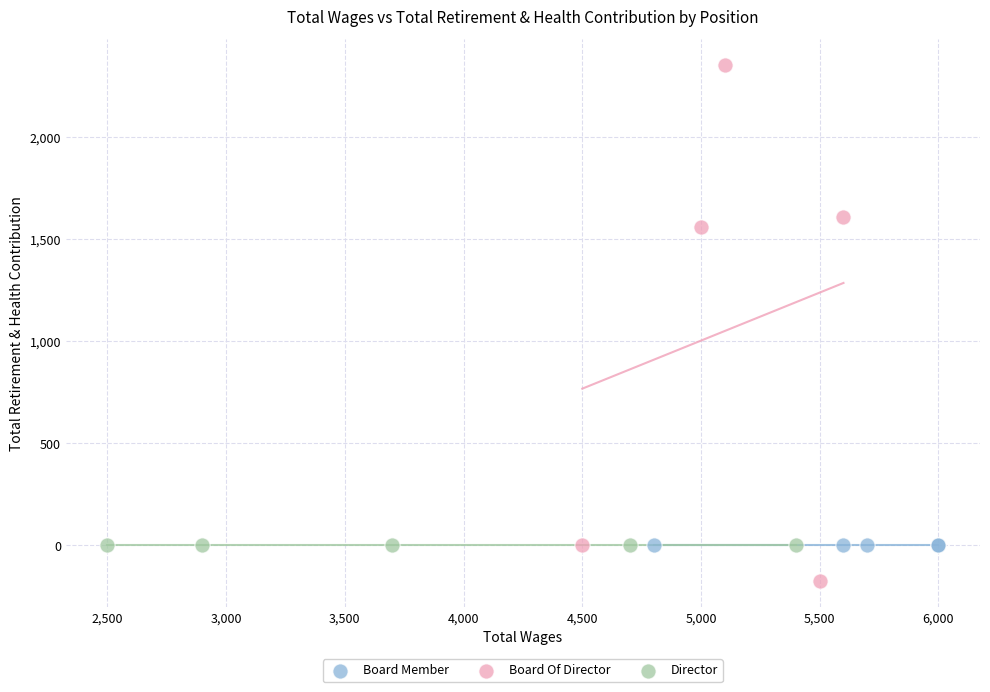

Which series contains the lowest Y value?

Board Of Director